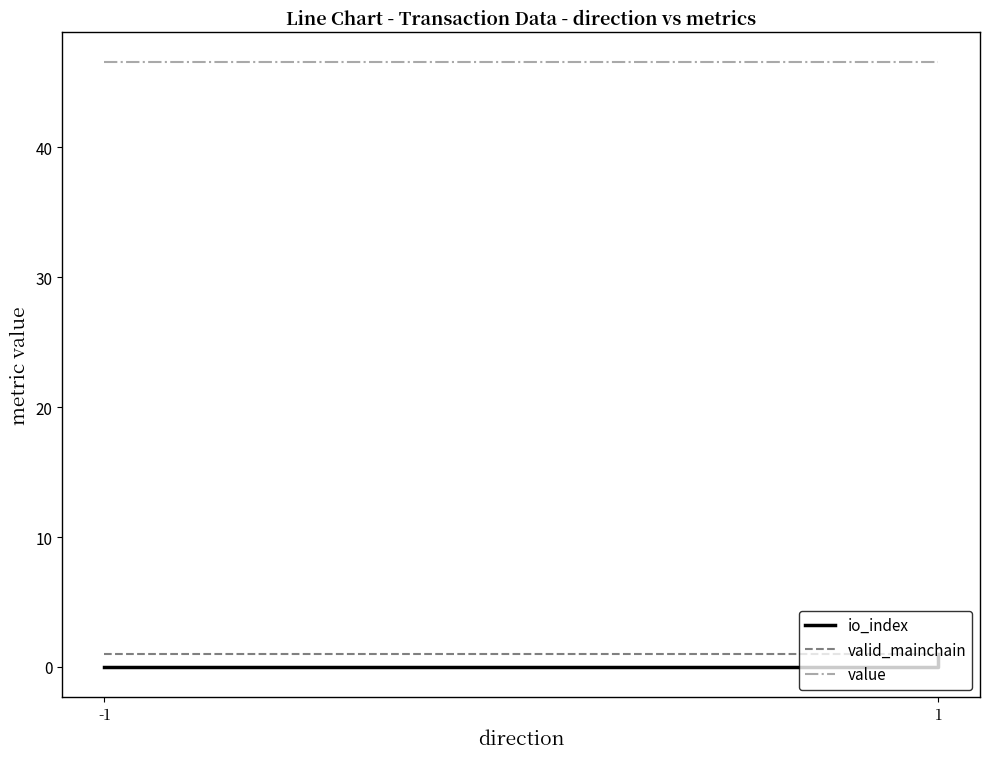

At how many categories does at least one series exceed 27?

2